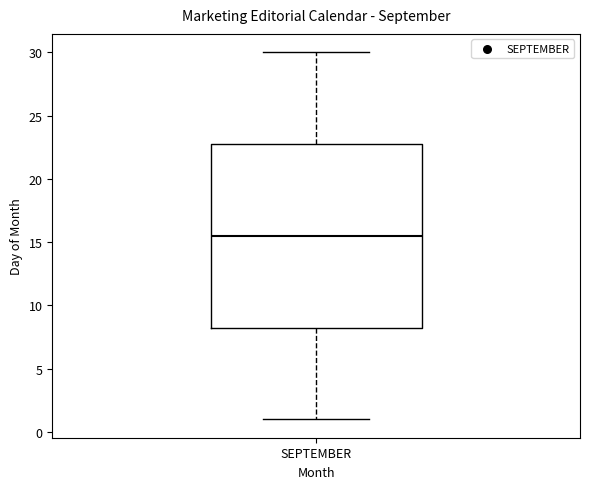

Read this box plot against the y-axis: the position of the median line, the range covered by the box, and the ends of both whiskers. The values are not printed on the chart, so give them approximately, as read against the axis.

median 15.5, box 8.5 to 23.0, whiskers 1.0 to 30.0